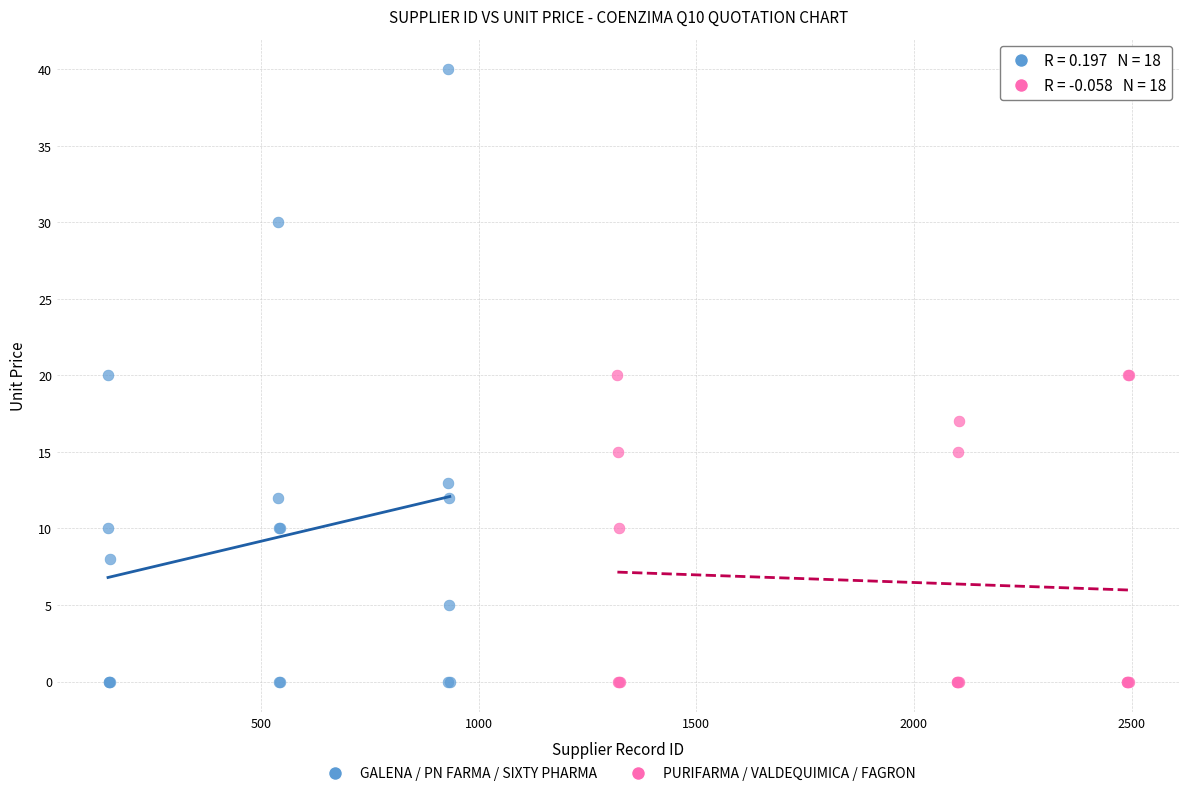

Which series contains the highest Y value?

GALENA / PN FARMA / SIXTY PHARMA